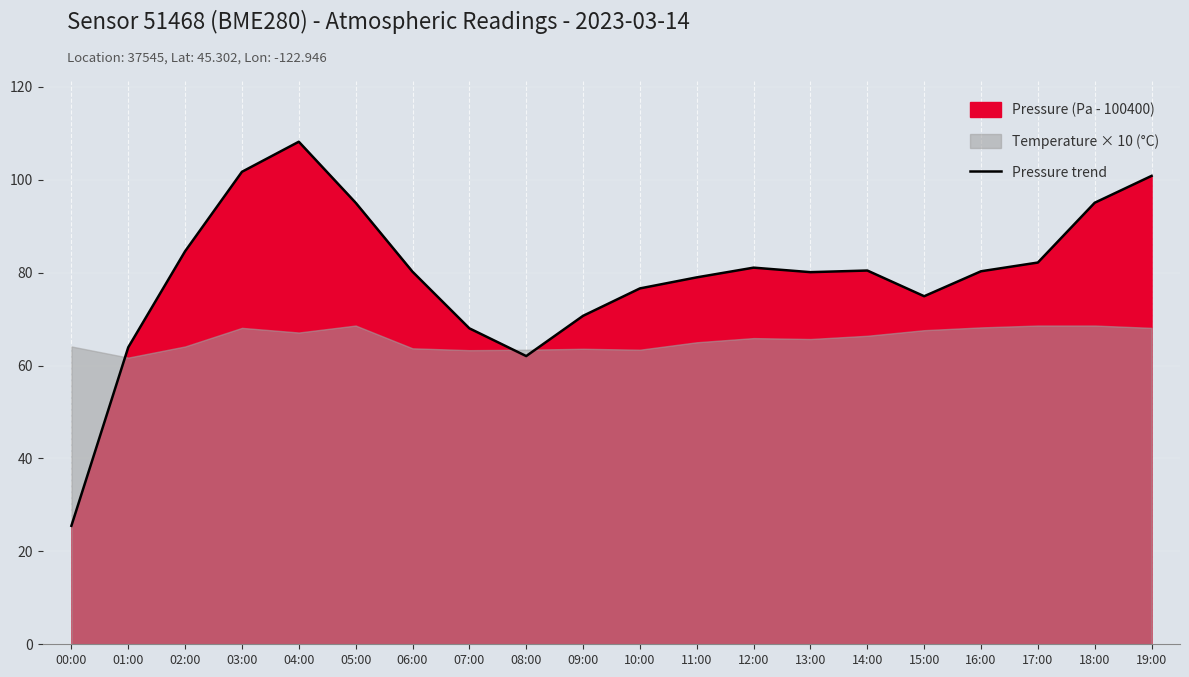

List the labels in order of value, smallest first.

00:00, 08:00, 01:00, 07:00, 09:00, 15:00, 10:00, 11:00, 13:00, 06:00, 16:00, 14:00, 12:00, 17:00, 02:00, 05:00, 18:00, 19:00, 03:00, 04:00